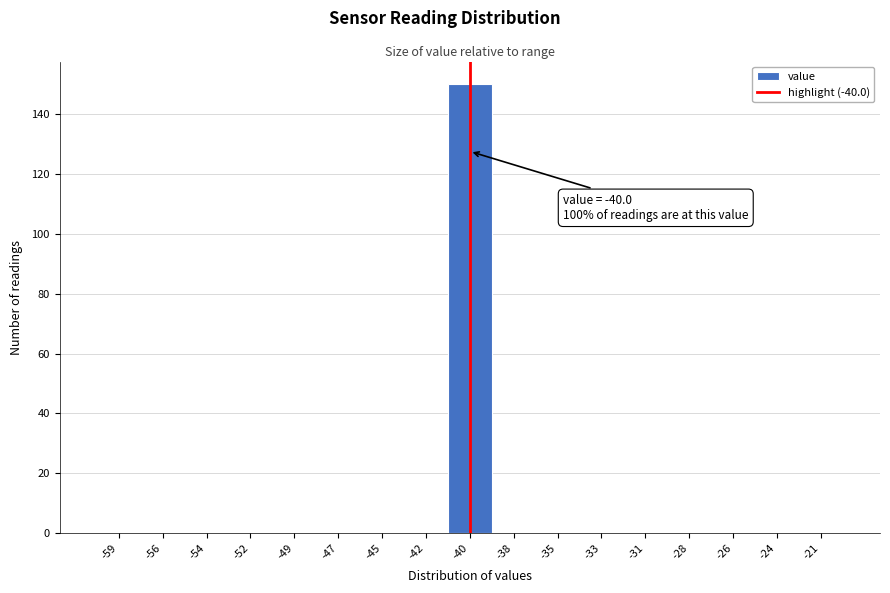

Reading right to left, transcribe all the data shown in this chart.

-21=0	-24=0	-26=0	-28=0	-31=0	-33=0	-35=0	-38=0	-40=150	-42=0	-45=0	-47=0	-49=0	-52=0	-54=0	-56=0	-59=0